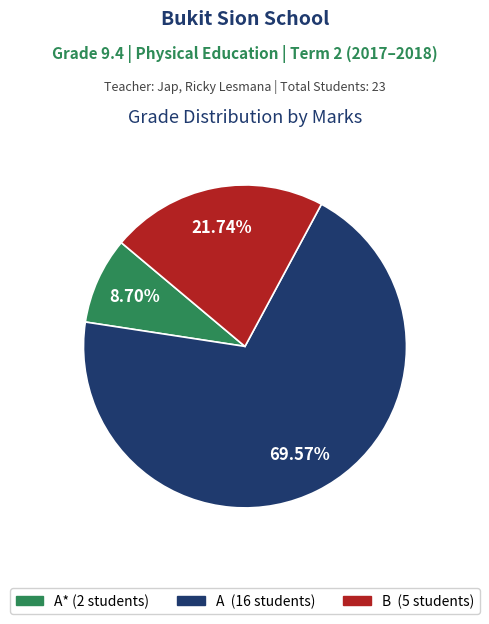

Is there a majority slice in this chart?

Yes